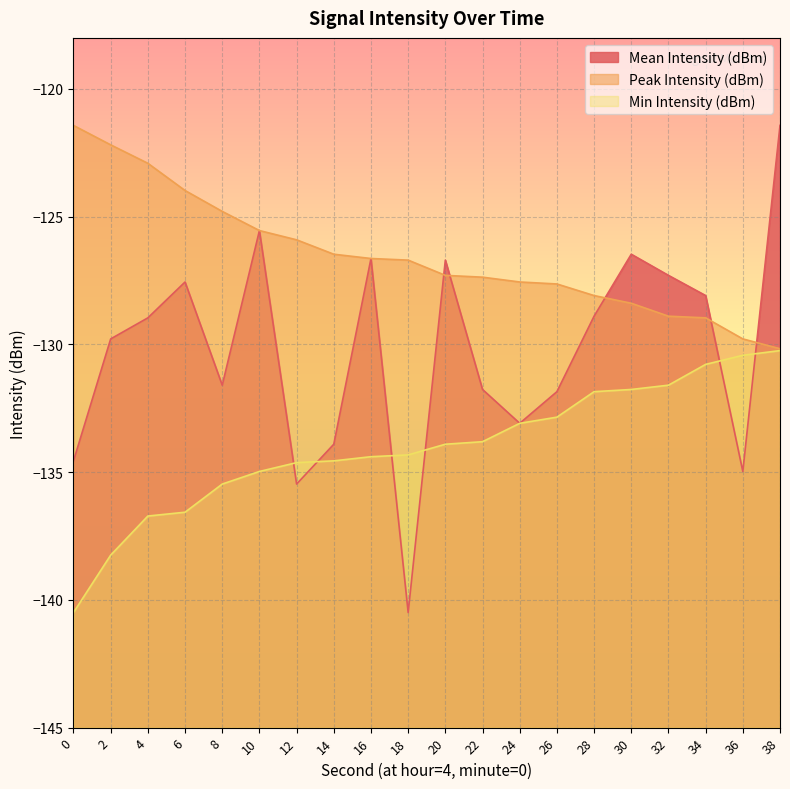

What is the lowest value of the Mean Intensity (dBm) series?

-140.5